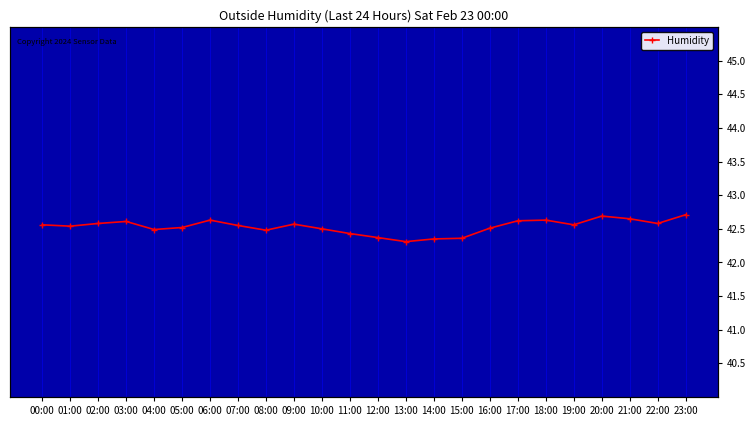

The value at 15:00 is 13.1. True or false?

False